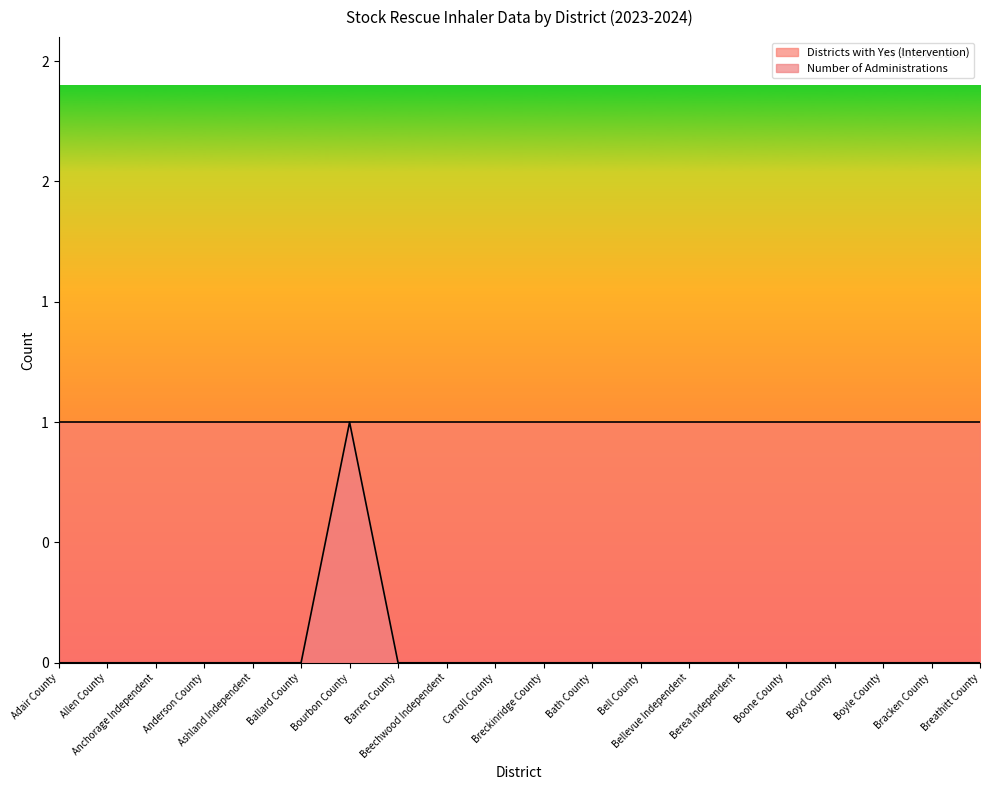

What is the greatest value displayed?

1